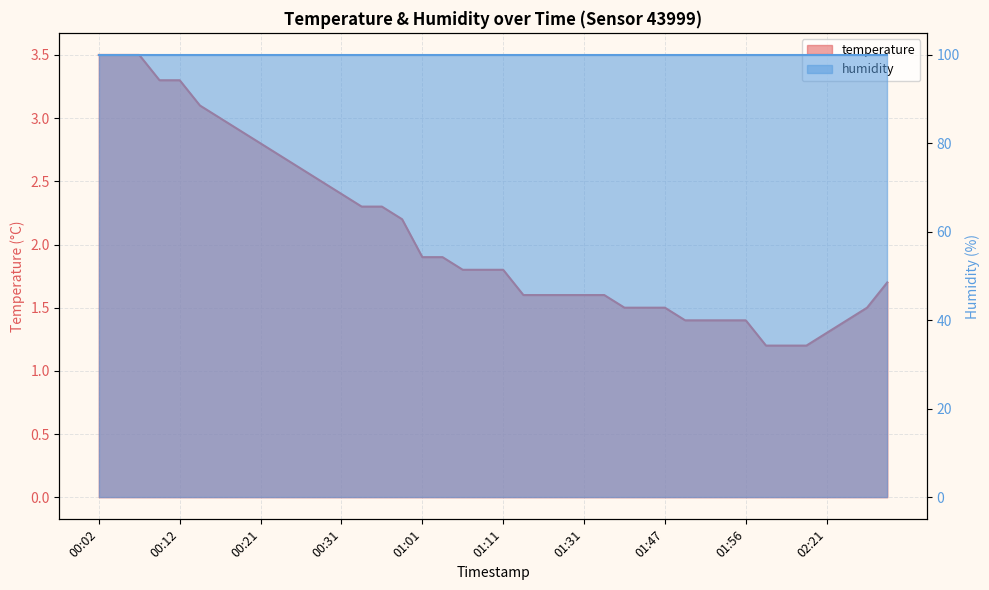

Reading left to right, what are all the values shown in this chart?

00:02=3.5	00:04=3.5	00:07=3.5	00:09=3.3	00:12=3.3	00:14=3.1	00:16=3.0	00:19=2.9	00:21=2.8	00:24=2.7	00:26=2.6	00:29=2.5	00:31=2.4	00:34=2.3	00:36=2.3	00:42=2.2	01:01=1.9	01:03=1.9	01:06=1.8	01:08=1.8	01:11=1.8	01:24=1.6	01:26=1.6	01:29=1.6	01:31=1.6	01:34=1.6	01:39=1.5	01:41=1.5	01:47=1.5	01:49=1.4	01:52=1.4	01:54=1.4	01:56=1.4	02:13=1.2	02:16=1.2	02:18=1.2	02:21=1.3	02:23=1.4	02:25=1.5	02:28=1.7